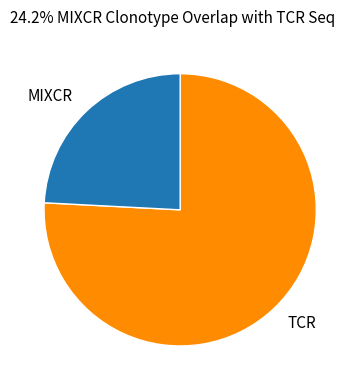

Does any single category account for the majority?

Yes